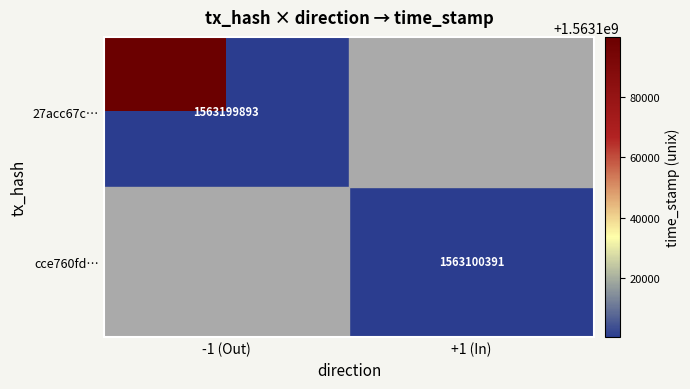

Which label corresponds to the largest value in the chart?

-1 (Out)